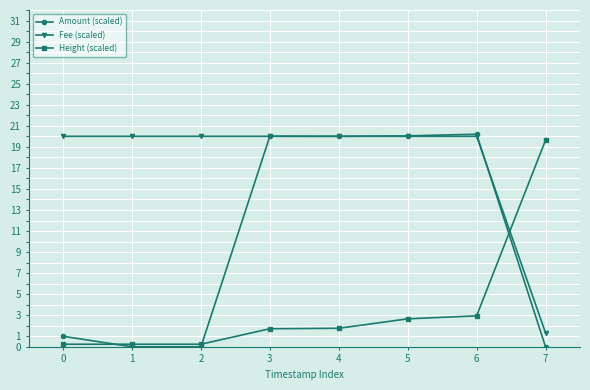

Count the number of data series in this chart.

3